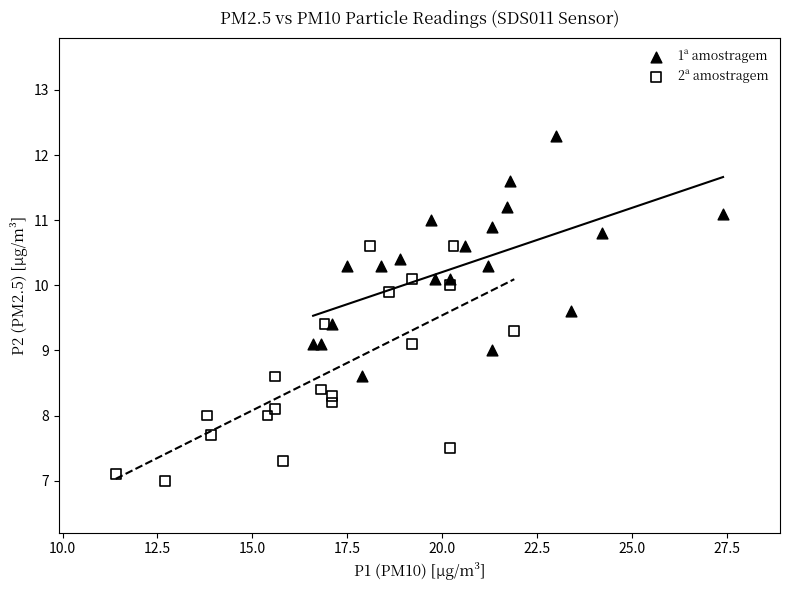

Which series reaches the minimum Y coordinate?

2ª amostragem